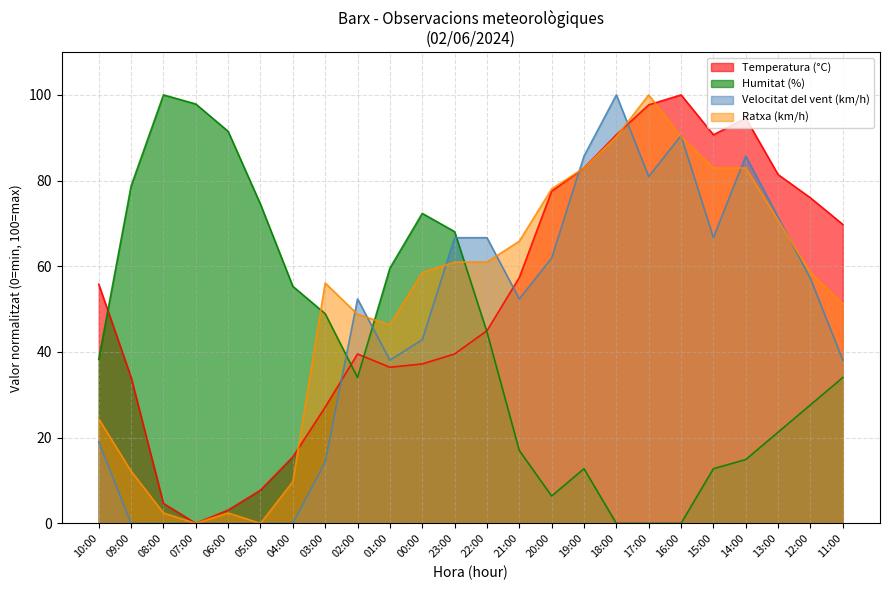

How many intersections are there between Velocitat del vent (km/h) and Ratxa (km/h)?

10